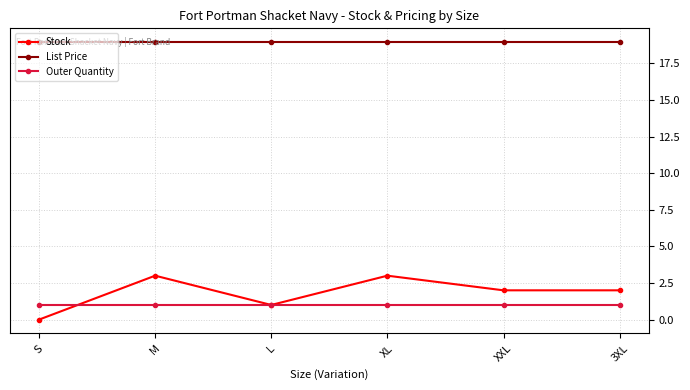

Where does the Stock series first go above 2?

M